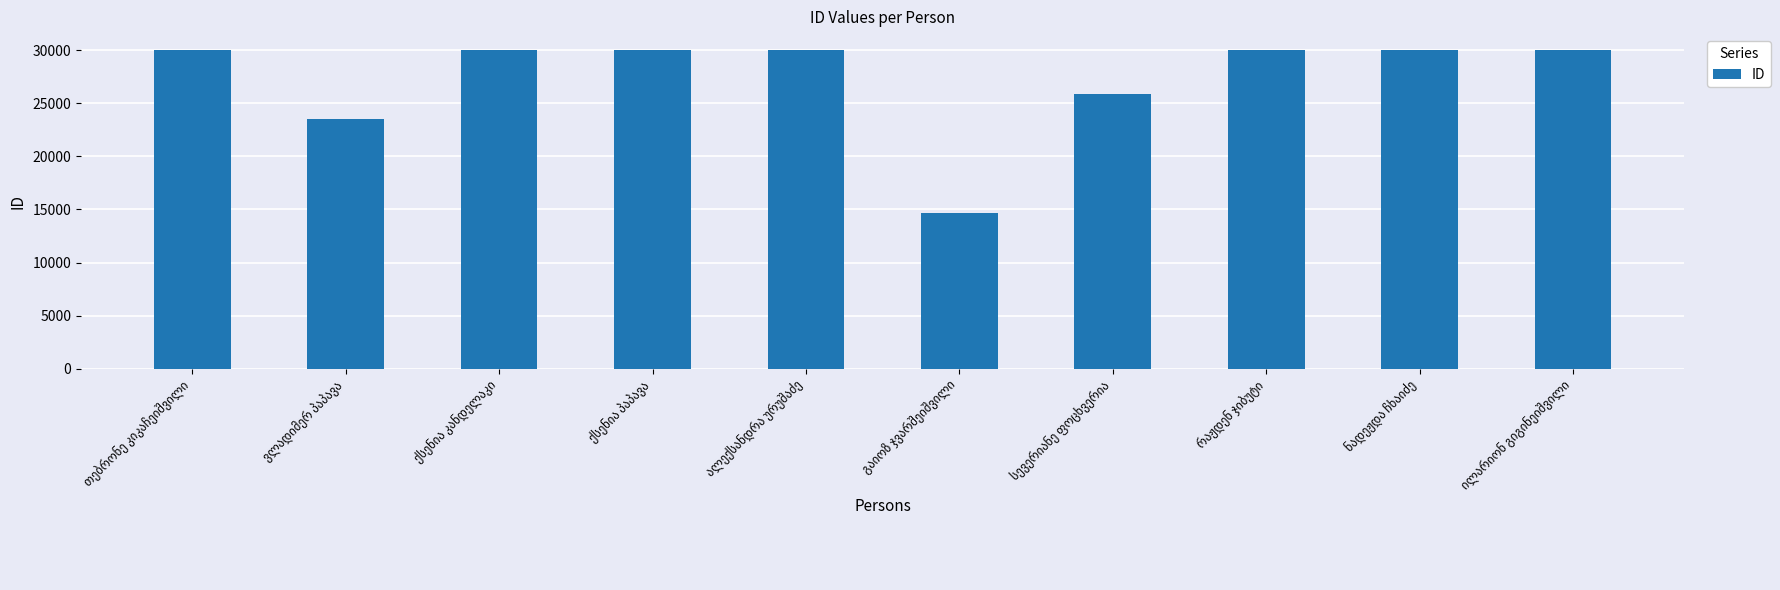

What is the value of the 8th bar from the left?

30023